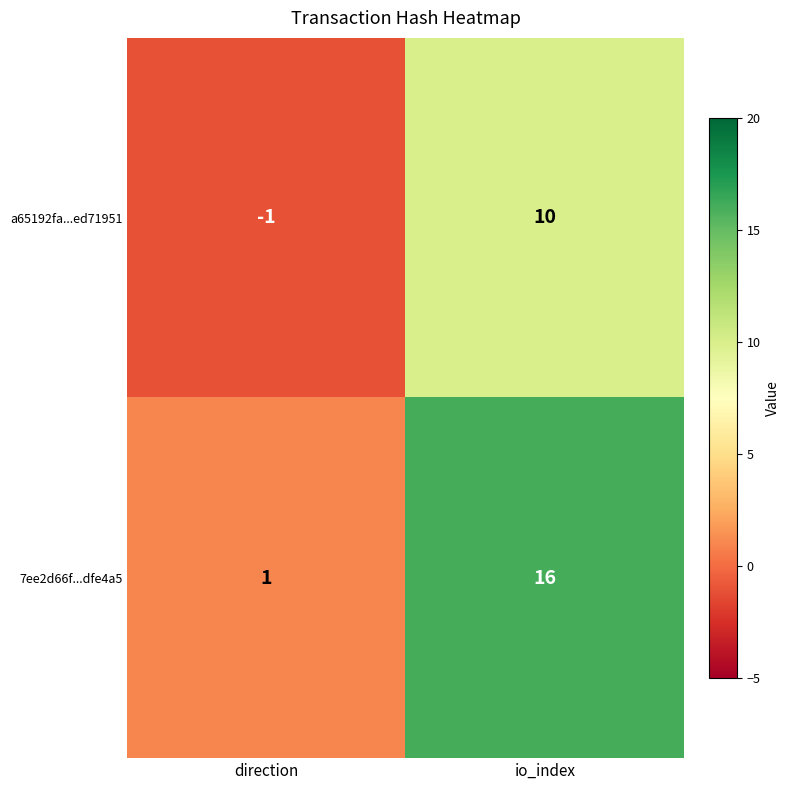

At direction, list the series in order from largest to smallest.

7ee2d66f...dfe4a5, a65192fa...ed71951